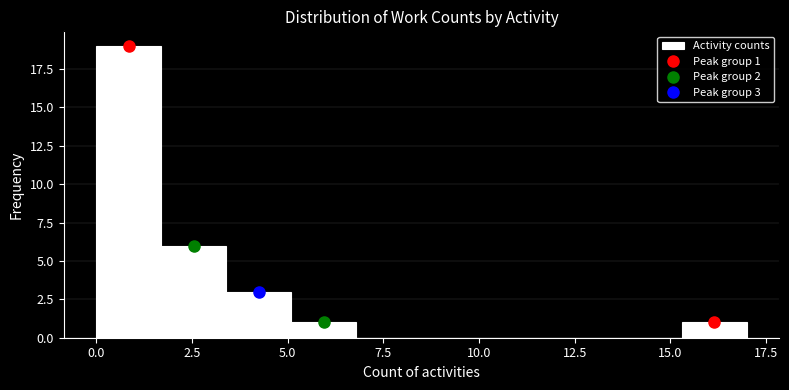

Read against the x-axis, roughly where is the centre of the tallest bar?

1.0